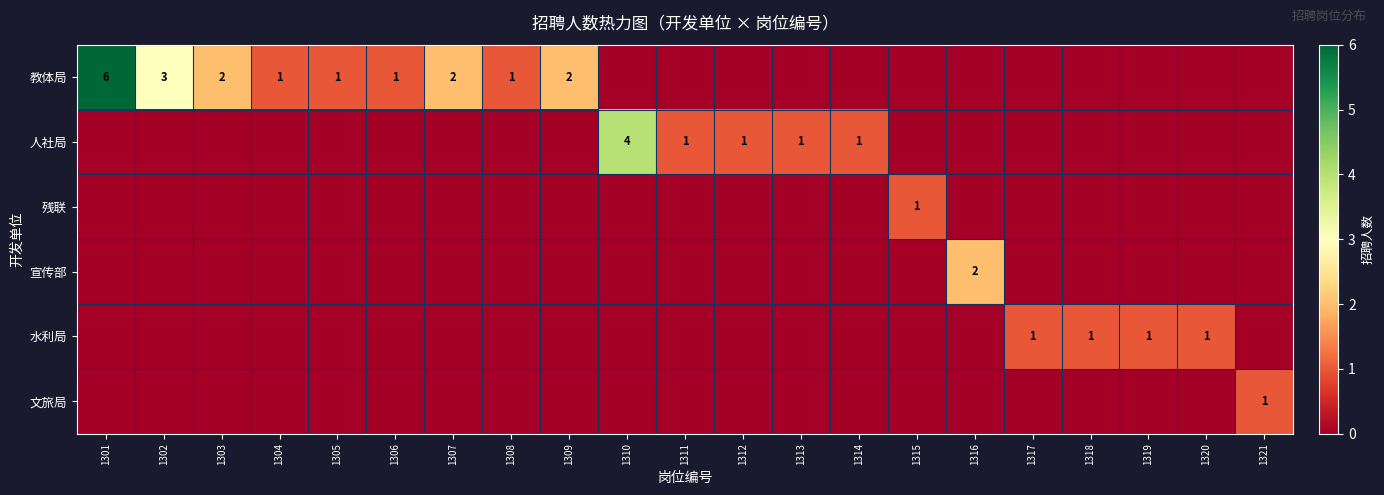

The value of 教体局 at 1302 is 1. True or false?

False